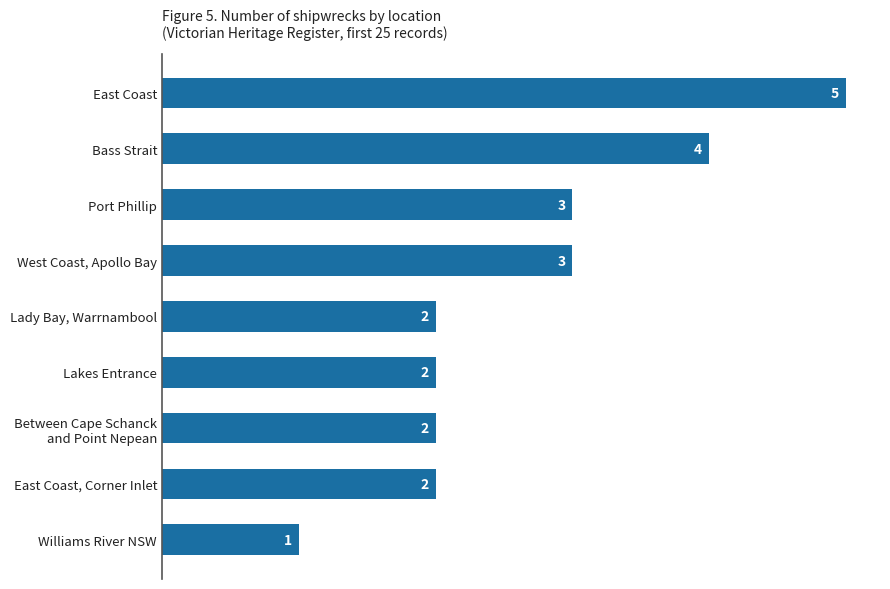

What value does the data have at East Coast?

5